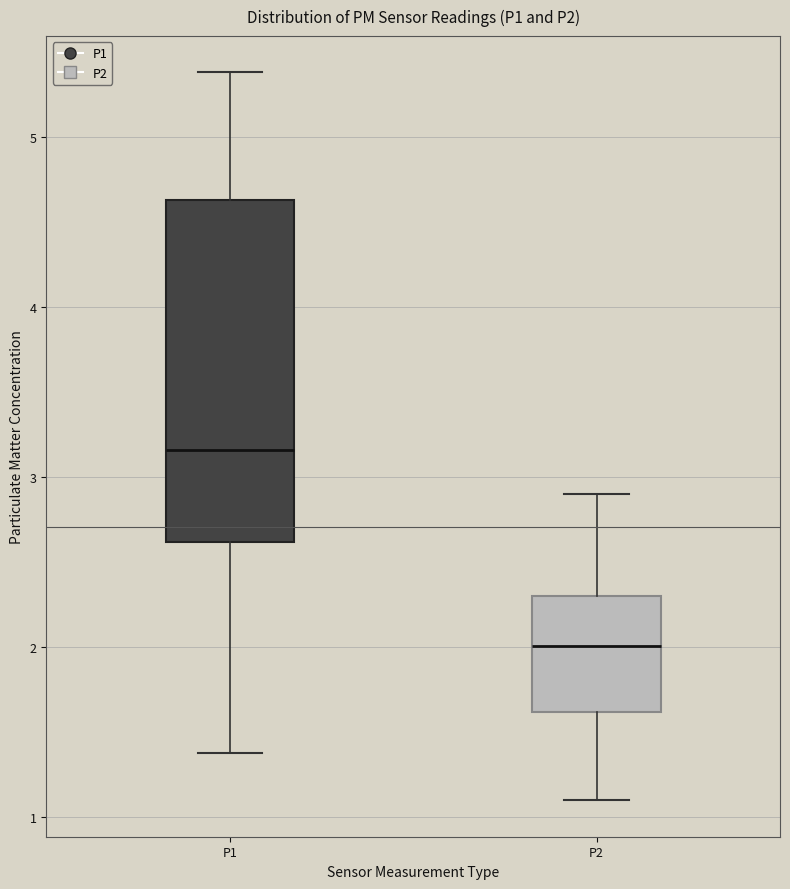

Comparing the boxes themselves (not the whiskers), which one is the tallest?

P1